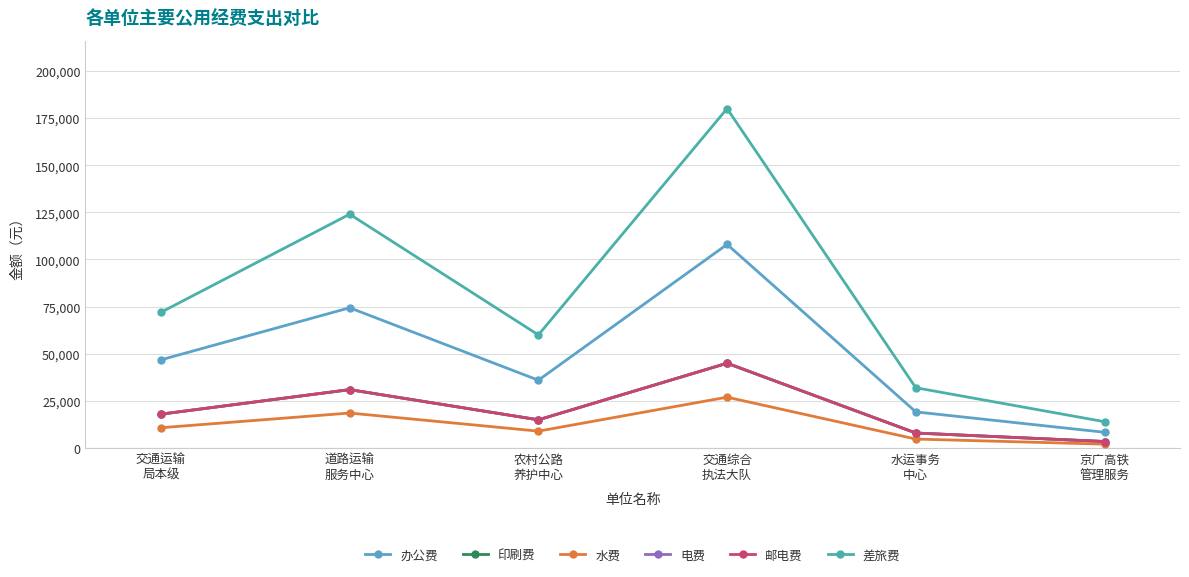

The value of 邮电费 at 交通综合
执法大队 is 15662. True or false?

False